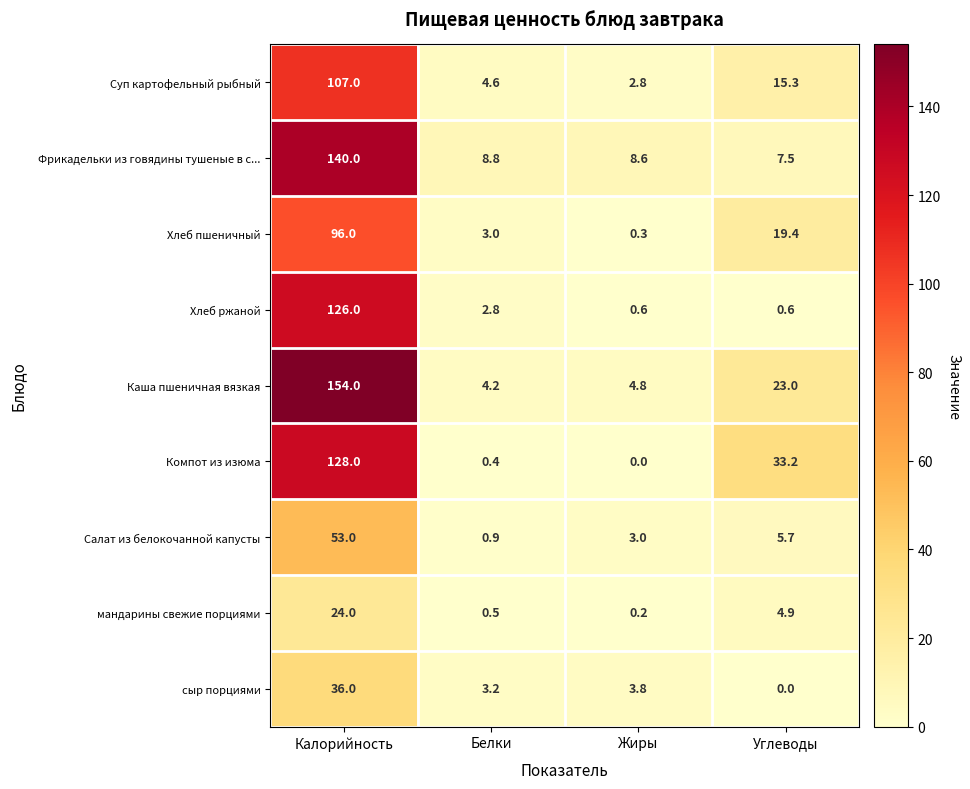

List the series in order of their peak value, highest first.

Каша пшеничная вязкая, Фрикадельки из говядины тушеные в с..., Компот из изюма, Хлеб ржаной, Суп картофельный рыбный, Хлеб пшеничный, Салат из белокочанной капусты, сыр порциями, мандарины свежие порциями